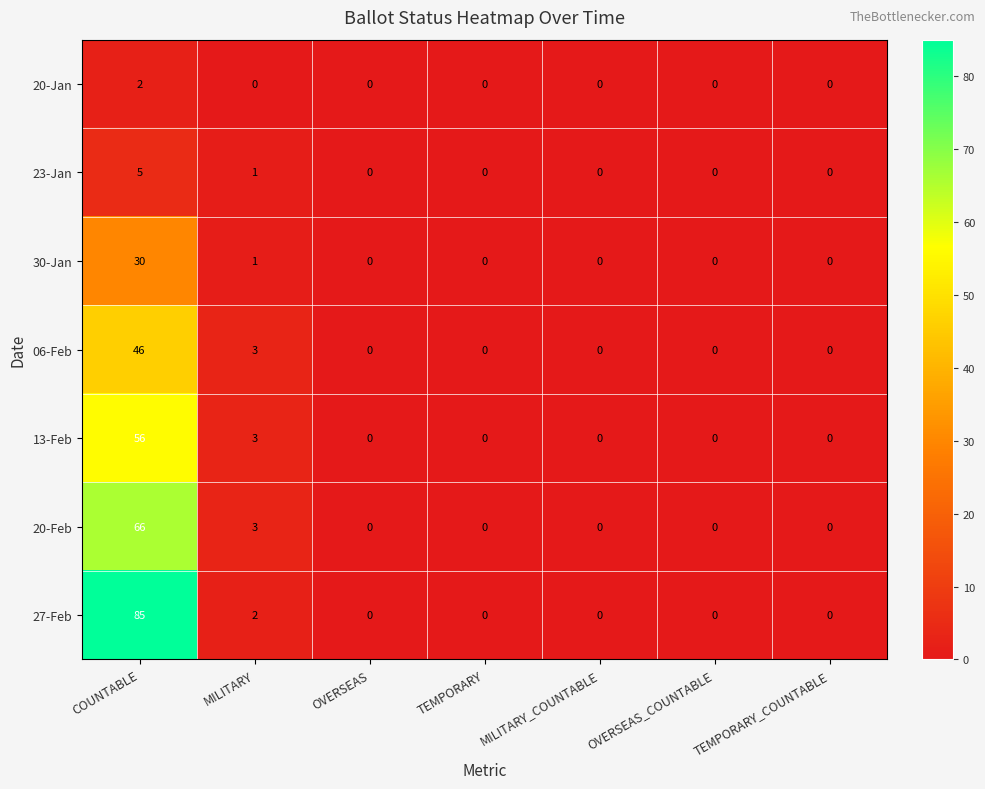

What is the difference between the maximum and minimum values in the 13-Feb series?

56